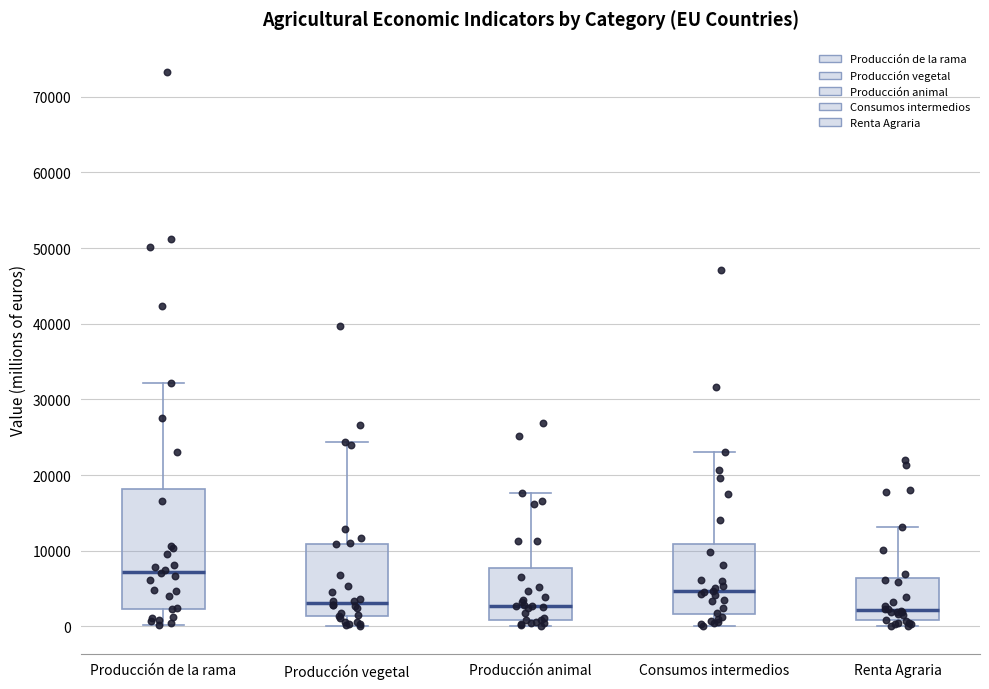

Comparing the boxes themselves (not the whiskers), which one is the tallest?

Producción de la rama